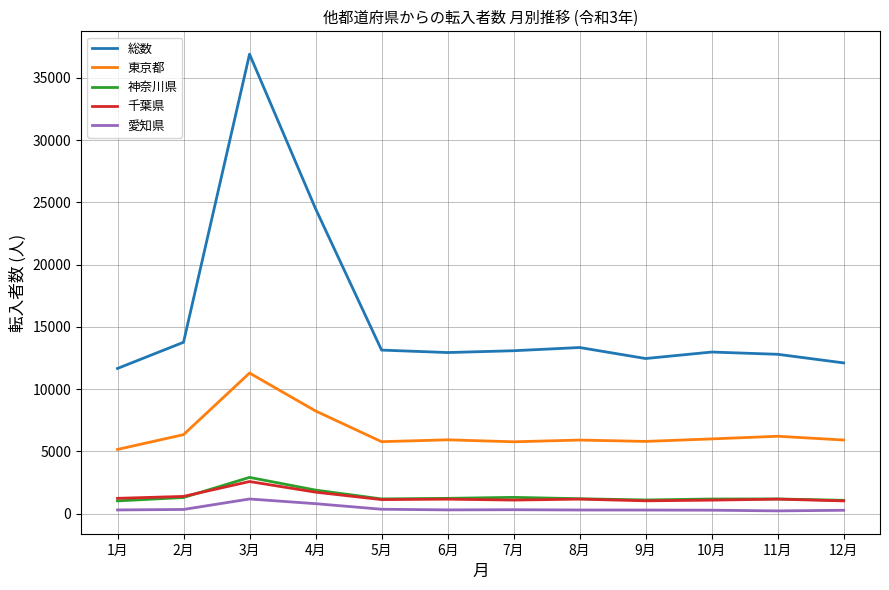

The value of 総数 at 1月 is 11665. True or false?

True